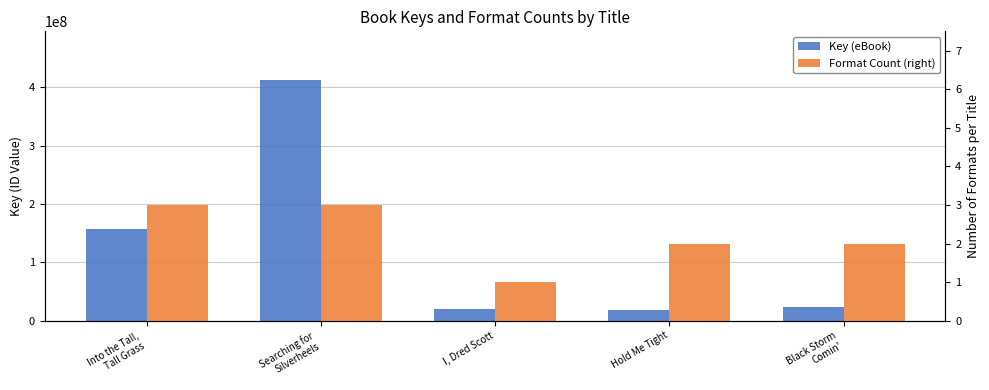

Does the chart contain any negative values?

No